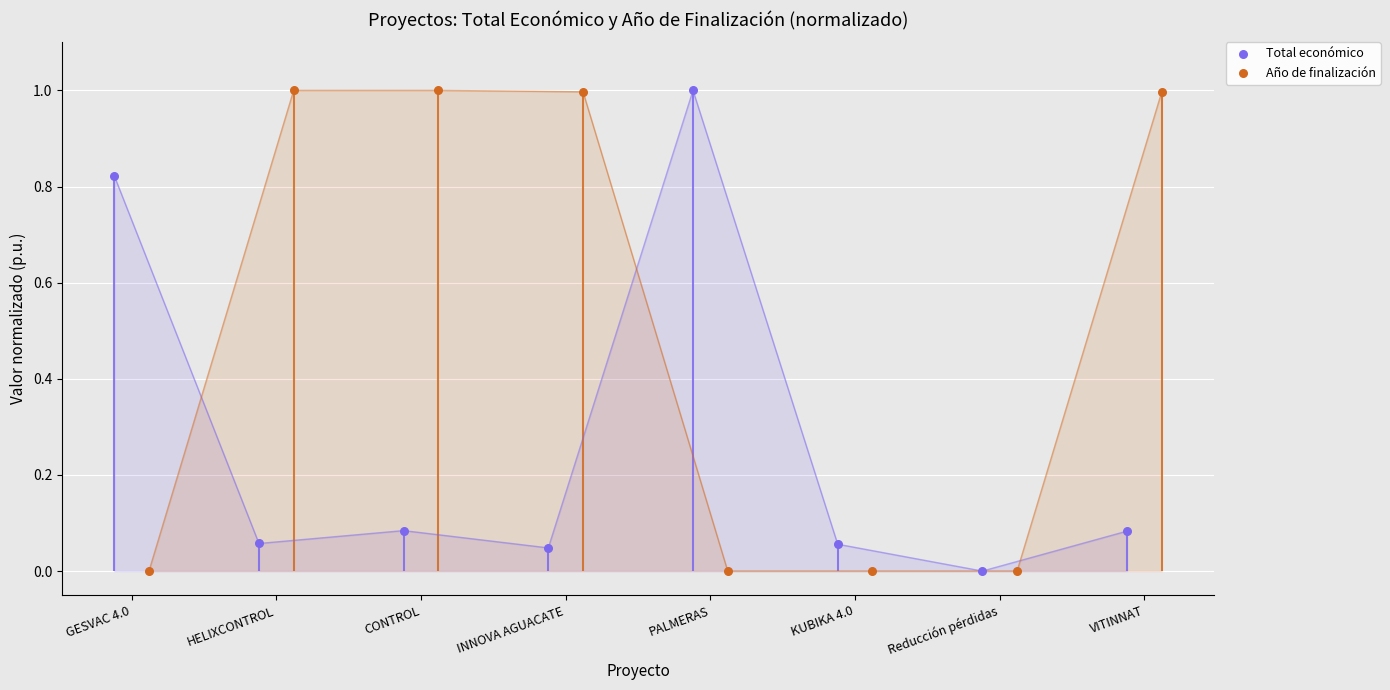

Is the value of Año de finalización at HELIXCONTROL greater than the value of Total económico at HELIXCONTROL?

Yes